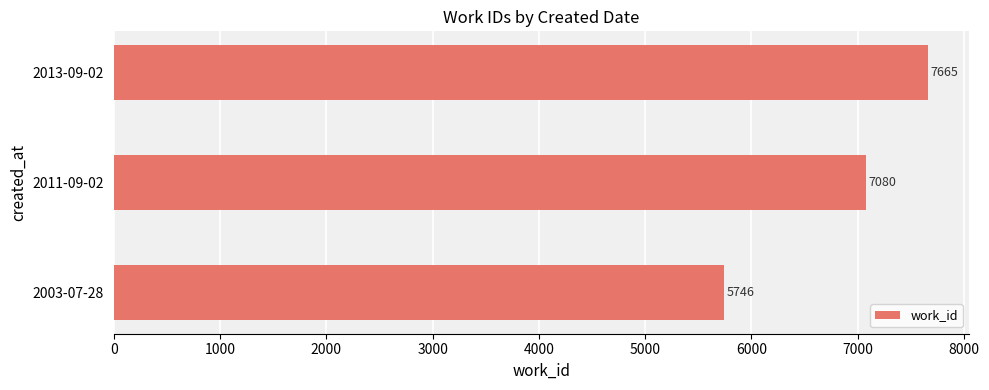

Is it true that the value at 2003-07-28 is 7472?

False